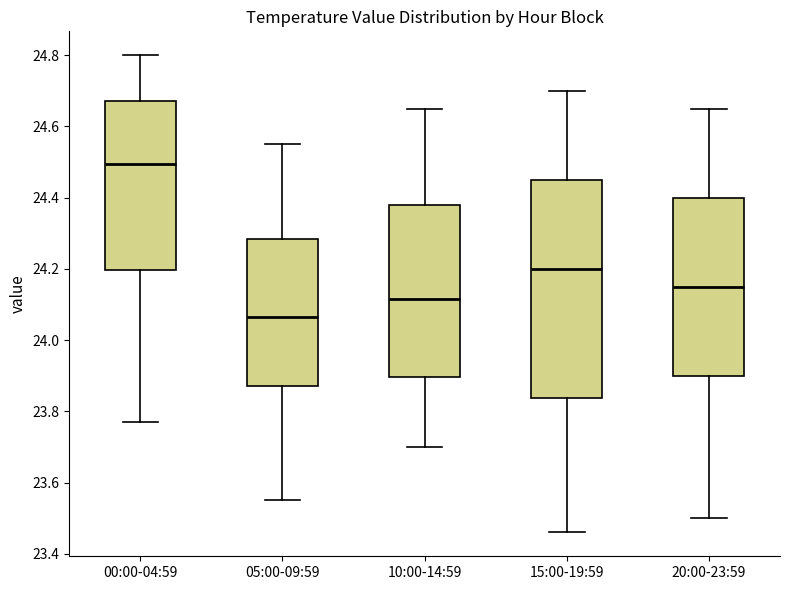

Reading left to right, read every box against the y-axis: the position of its median line, the range the box covers, and the ends of its whiskers. The values are not printed on the chart, so give them approximately, as read against the axis.

00:00-04:59: median 24.50, box 24.20 to 24.68, whiskers 23.78 to 24.80
05:00-09:59: median 24.06, box 23.88 to 24.28, whiskers 23.56 to 24.56
10:00-14:59: median 24.12, box 23.90 to 24.38, whiskers 23.70 to 24.66
15:00-19:59: median 24.20, box 23.84 to 24.46, whiskers 23.46 to 24.70
20:00-23:59: median 24.16, box 23.90 to 24.40, whiskers 23.50 to 24.66